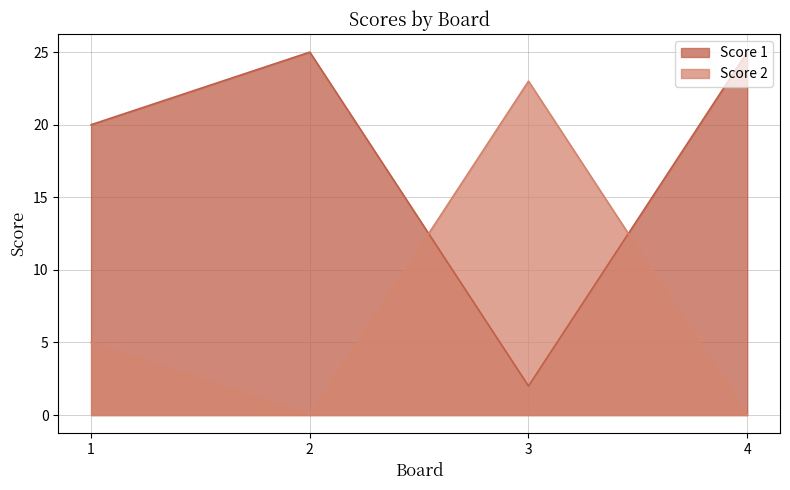

List the series in order of their peak value, lowest first.

Score 2, Score 1